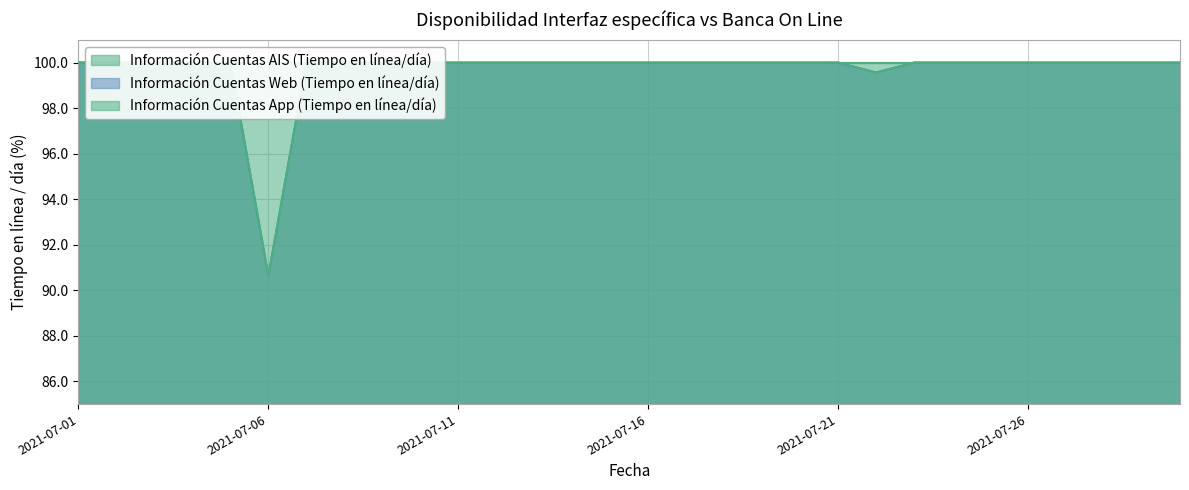

How many interior local valleys does the Información Cuentas App (Tiempo en línea/día) series have?

2